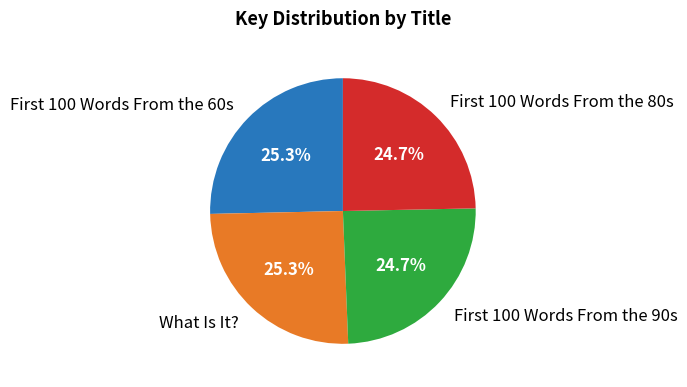

Is there a majority slice in this chart?

No